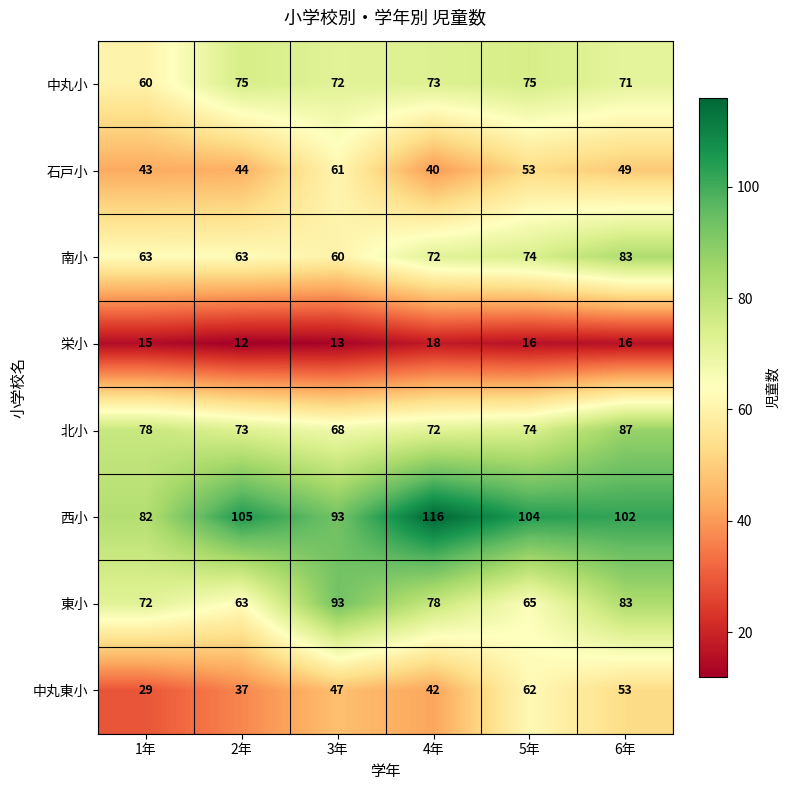

What is the difference between the highest and lowest values at 1年?

67